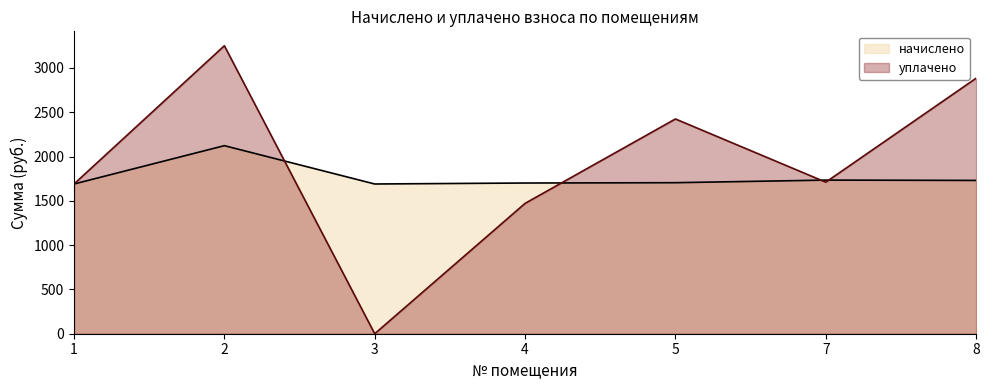

The value of уплачено at 5 is 672.4. True or false?

False